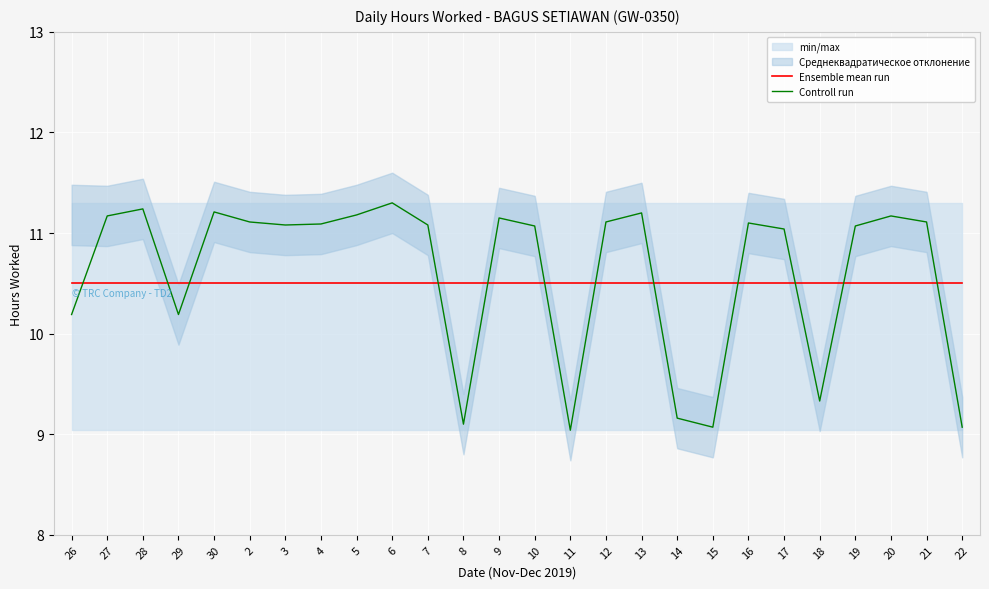

The Ensemble mean run series shows 6.1 at 22. True or false?

False